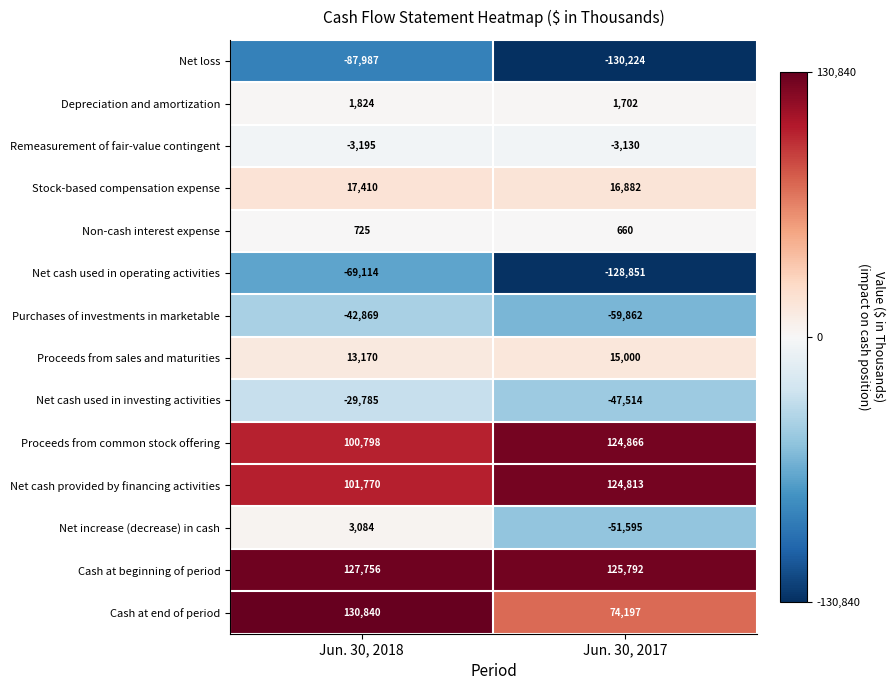

What is the difference between the Net increase (decrease) in cash values at Jun. 30, 2017 and Jun. 30, 2018?

54679